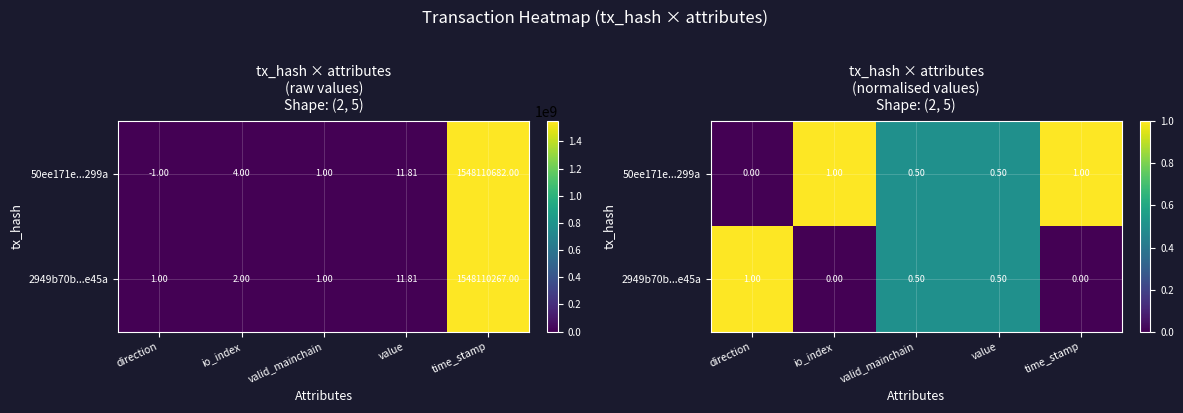

What is the difference between the second highest and minimum values in the 50ee171e...299a series?

1.0